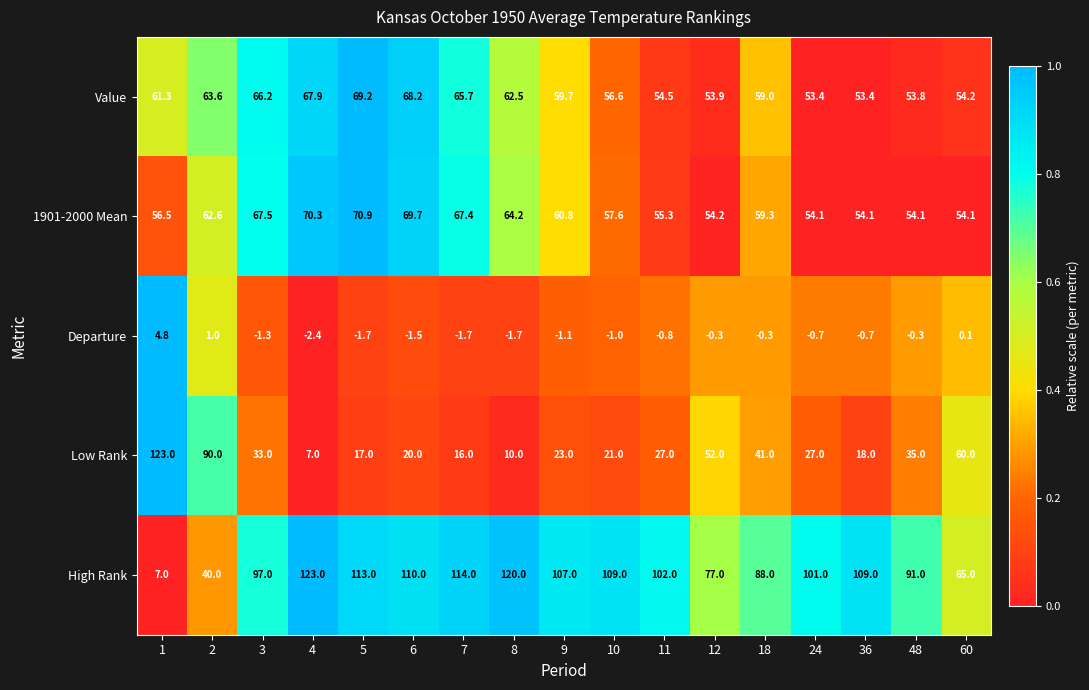

What is the spread (max minus min) of values at 1?

118.2